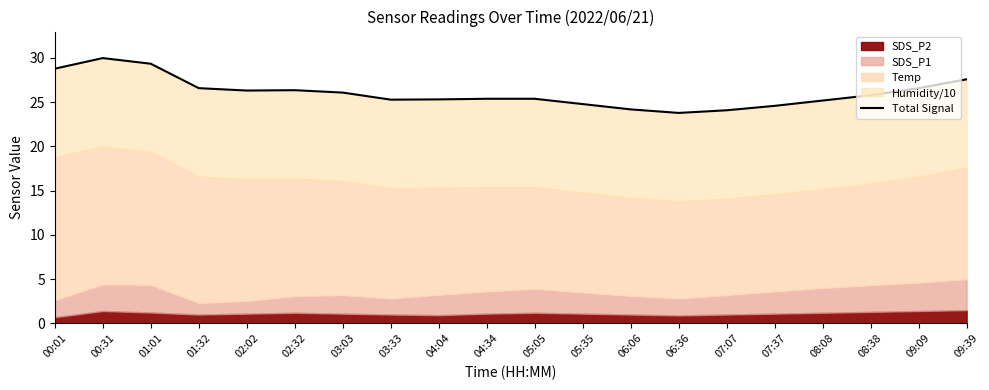

Reading left to right, extract all data points from this chart.

28.8	30.0	29.4	26.6	26.3	26.4	26.1	25.3	25.3	25.4	25.4	24.8	24.2	23.8	24.1	24.6	25.2	25.8	26.6	27.6